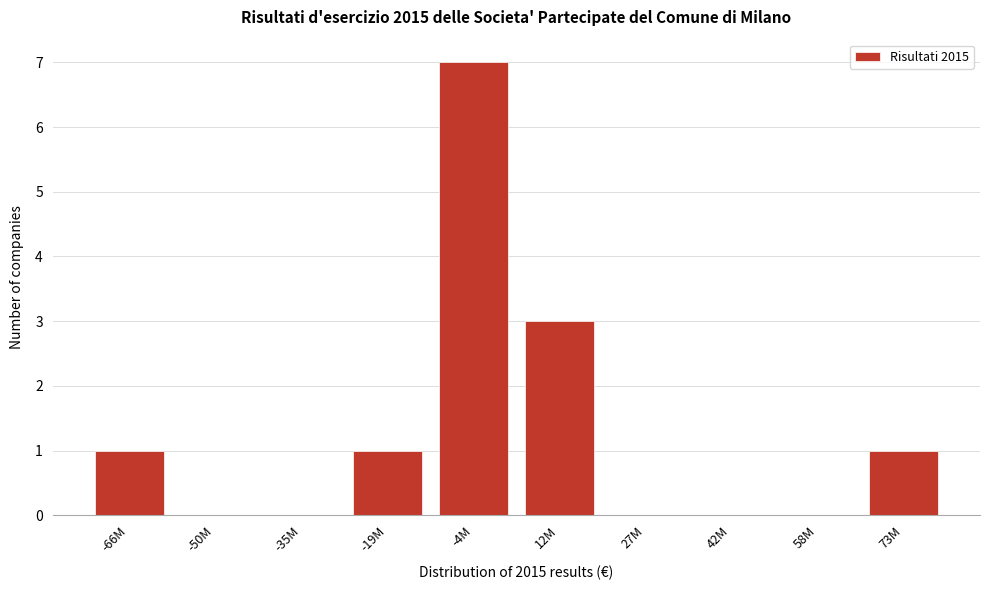

Reading left to right, extract all data points from this chart.

-66M=1	-50M=0	-35M=0	-19M=1	-4M=7	12M=3	27M=0	42M=0	58M=0	73M=1